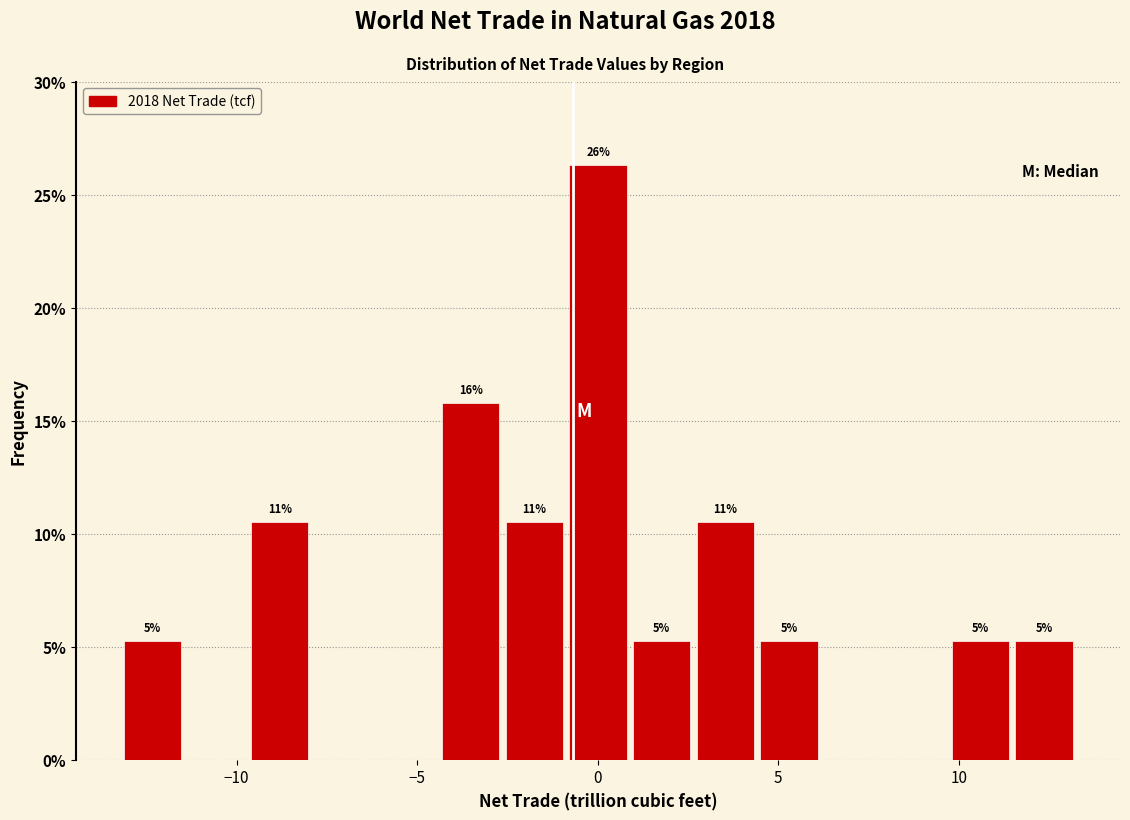

Around what value on the x-axis is the tallest bar? Give the approximate position of its centre, as read against the axis.

0.0